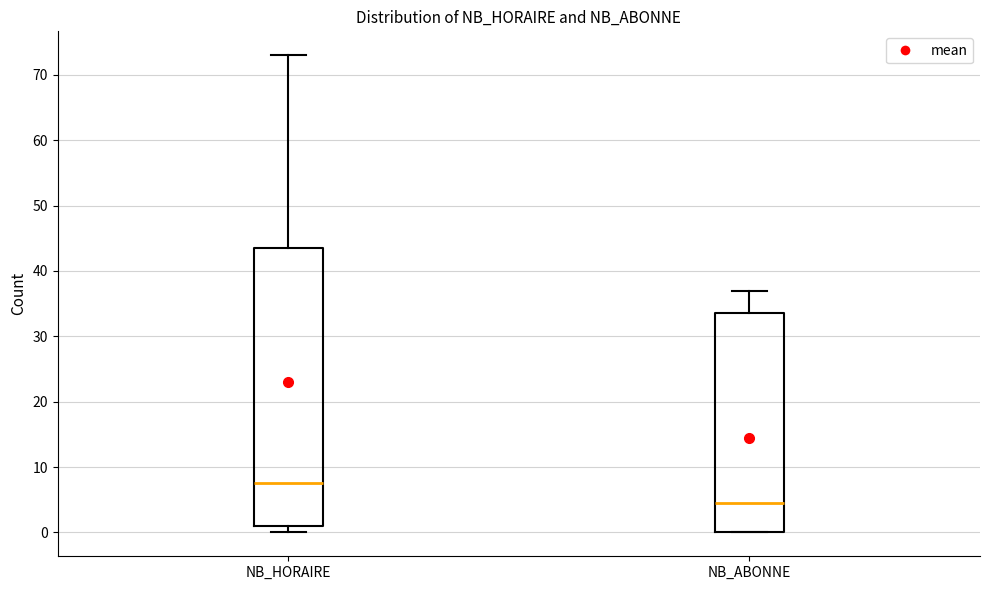

Where does the upper whisker of the box for NB_ABONNE end on the y-axis? The values are not printed on the chart, so give them approximately, as read against the axis.

37